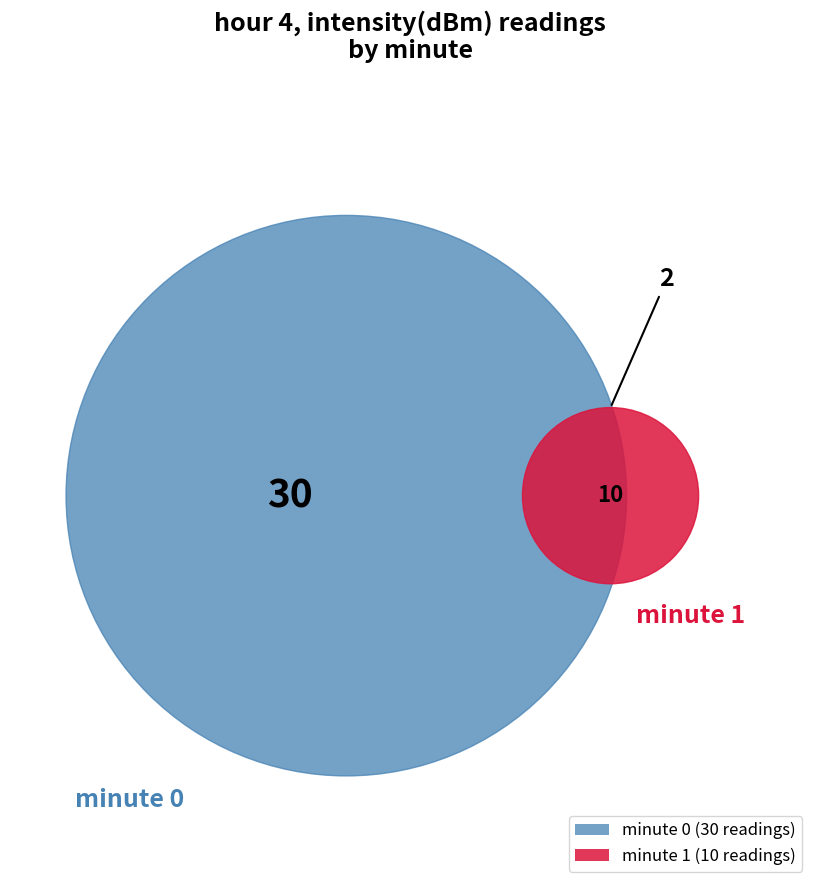

Count the number of slices in the pie.

2